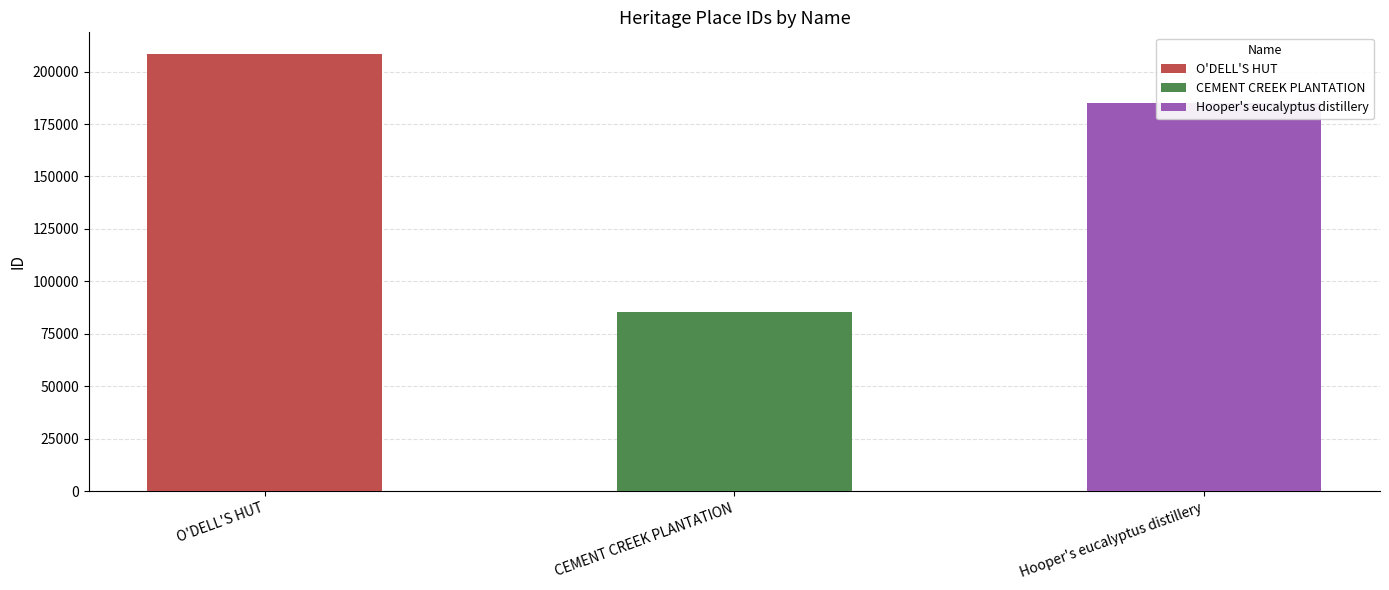

Between O'DELL'S HUT and CEMENT CREEK PLANTATION, which is larger?

O'DELL'S HUT